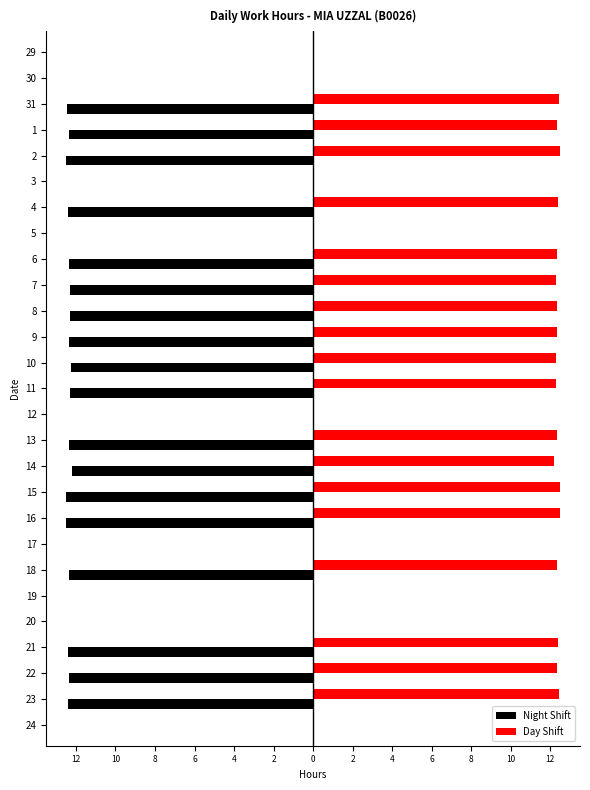

What are all the series names shown in the legend?

Night Shift, Day Shift